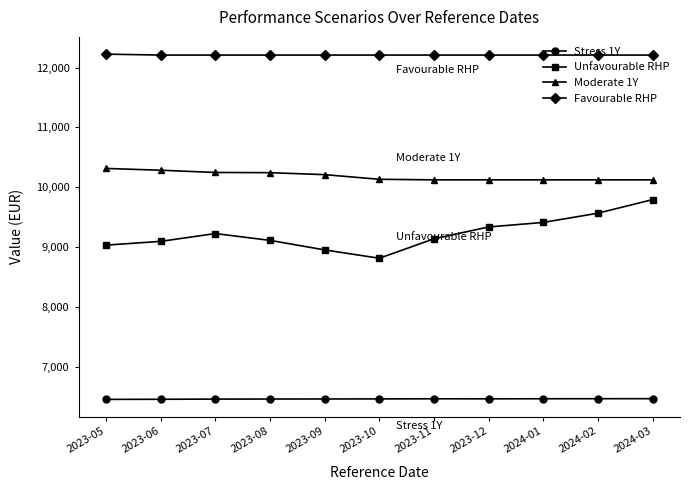

What is the total value across all series at 2024-02?

38361.3